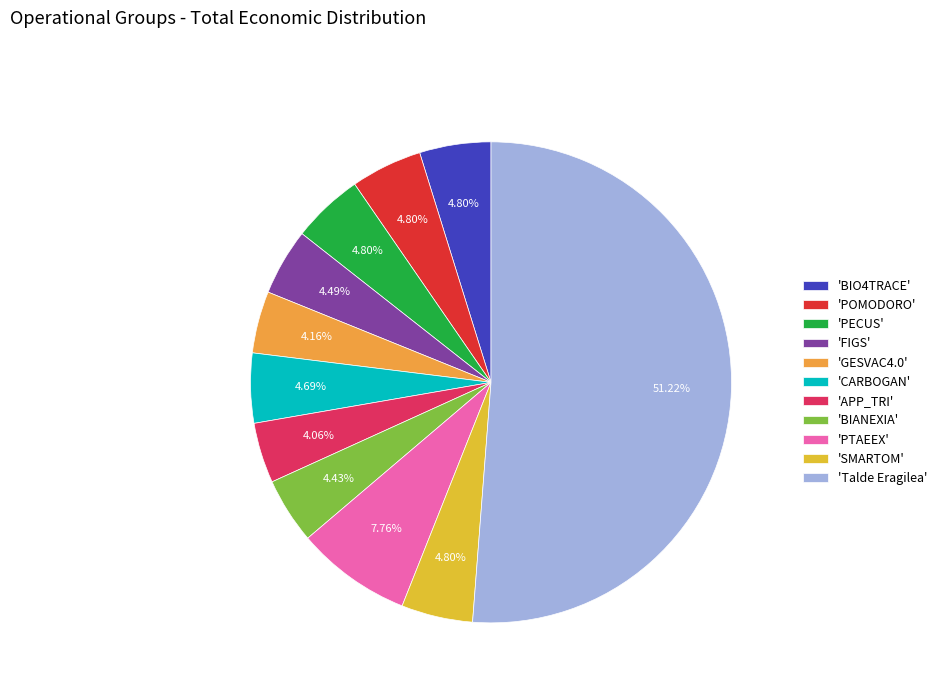

Which slice is the largest?

'Talde Eragilea'